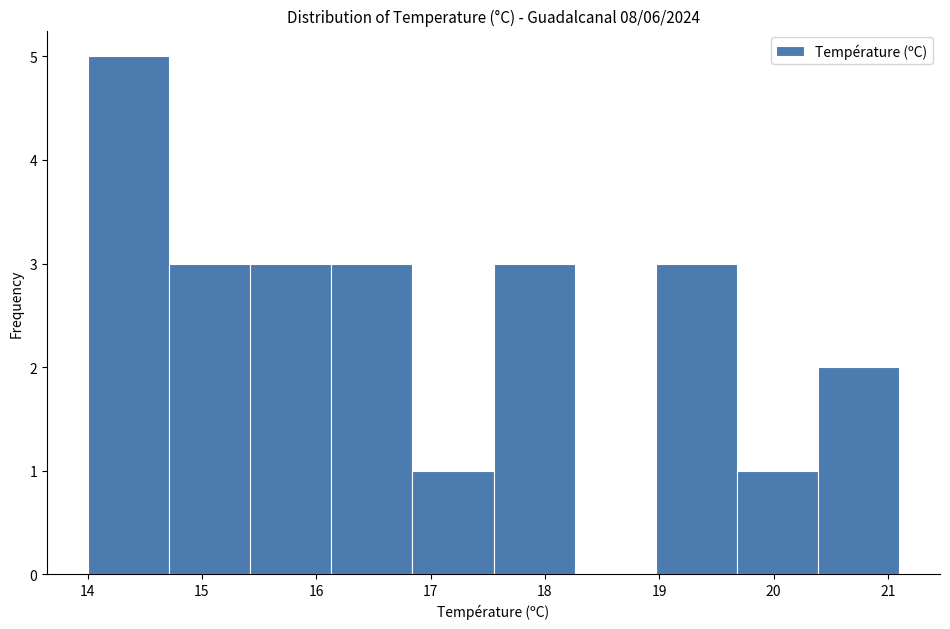

Reading left to right, list every bar in this chart as the range it spans on the x-axis followed by its height. Neither the bar edges nor the heights are printed on the chart, so give them approximately, as read against the axes.

14.00 to 14.71: 5
14.71 to 15.42: 3
15.42 to 16.13: 3
16.13 to 16.84: 3
16.84 to 17.55: 1
17.55 to 18.26: 3
18.26 to 18.97: 0
18.97 to 19.68: 3
19.68 to 20.39: 1
20.39 to 21.10: 2